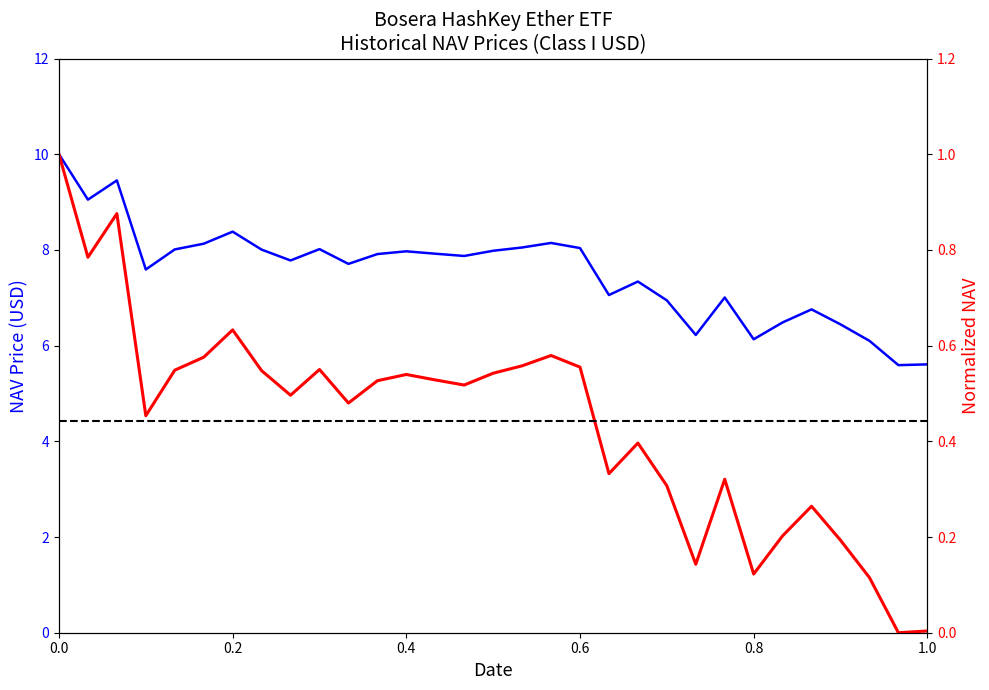

Is this an area chart (filled region under the line)?

No